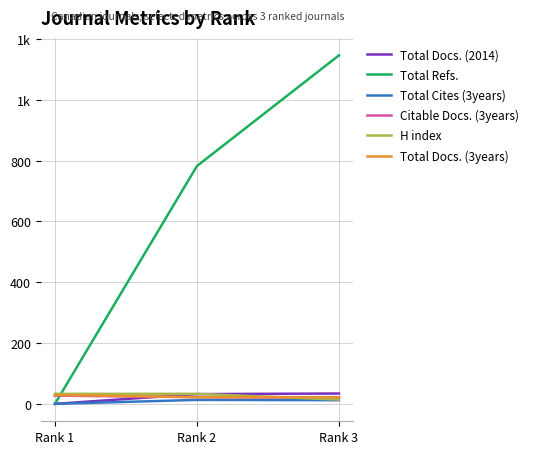

Reading right to left, extract all data points from this chart.

Total Docs. (2014): 34	32	0
Total Refs.: 1146	782	0
Total Cites (3years): 12	13	0
Citable Docs. (3years): 20	22	27
H index: 14	33	33
Total Docs. (3years): 22	22	29